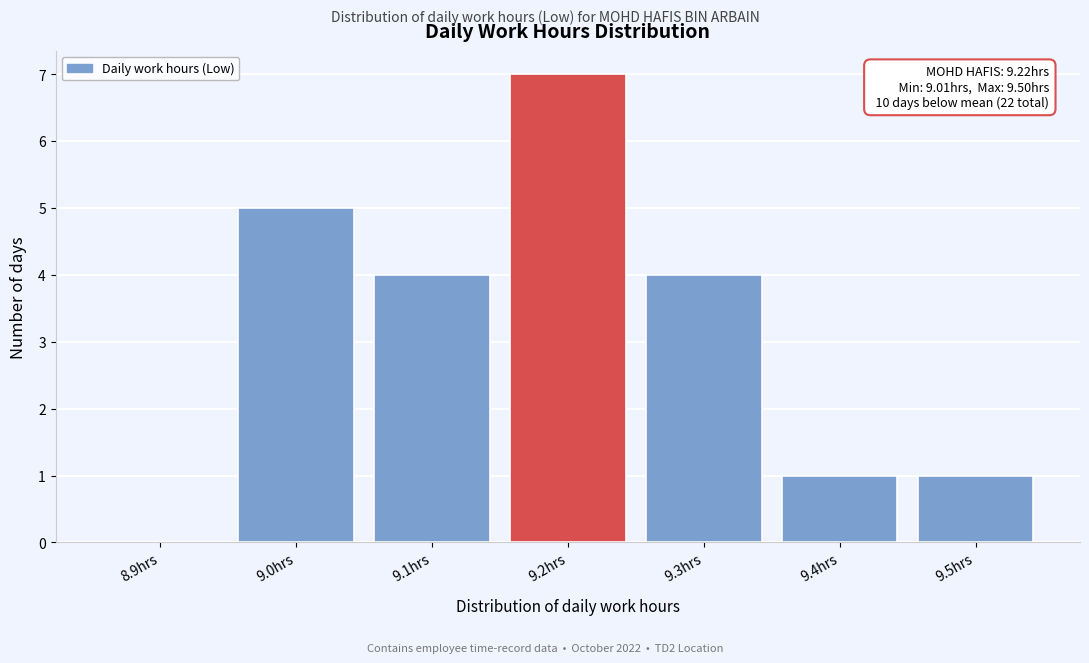

Reading left to right, list all the values displayed in this chart.

8.9hrs=0	9.0hrs=5	9.1hrs=4	9.2hrs=7	9.3hrs=4	9.4hrs=1	9.5hrs=1